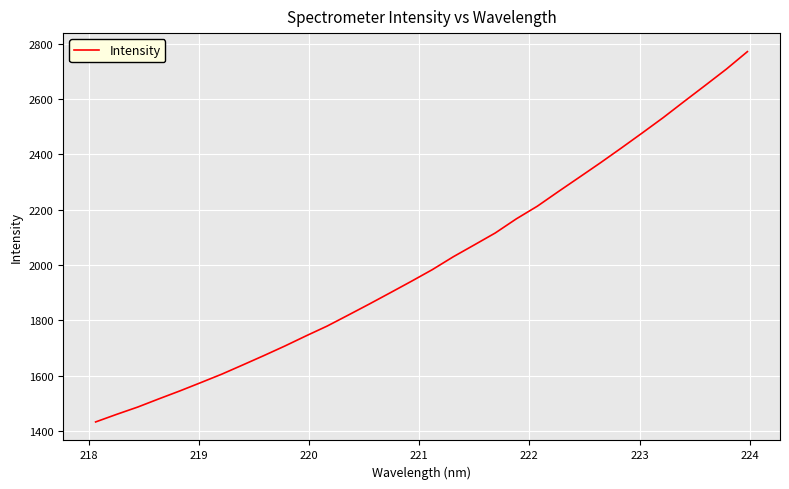

What is the minimum value shown in the chart?

1432.7